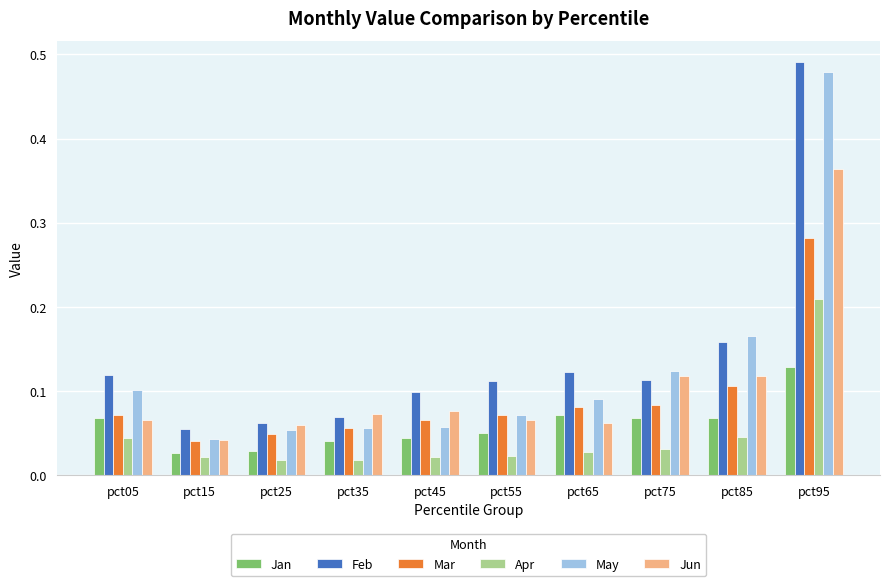

Which series has the largest range (max minus min)?

Feb